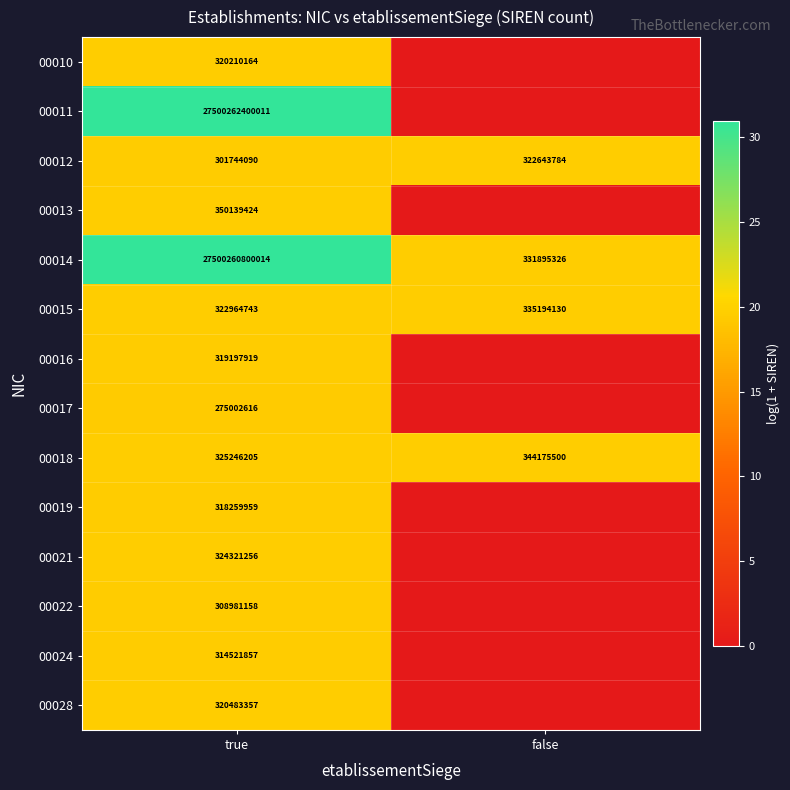

Is the value of 00018 at false greater than the value of 00019 at true?

Yes